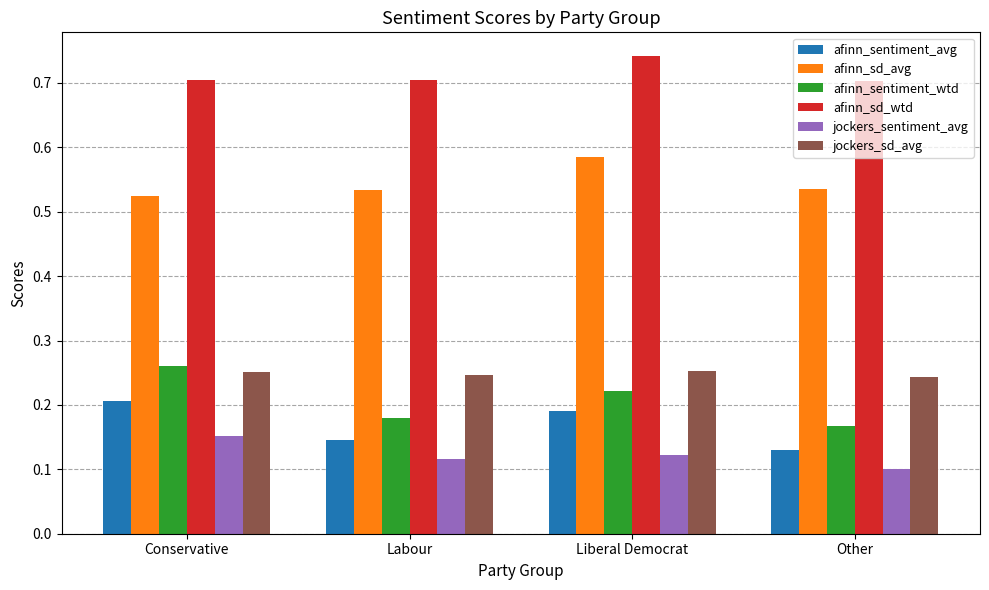

True or false: afinn_sd_avg has a value of 0.2 at Labour.

False